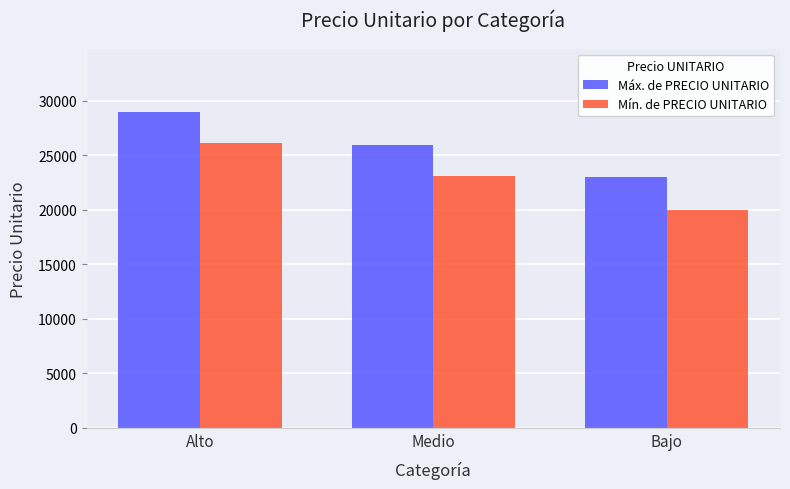

What is the greatest value displayed?

29000